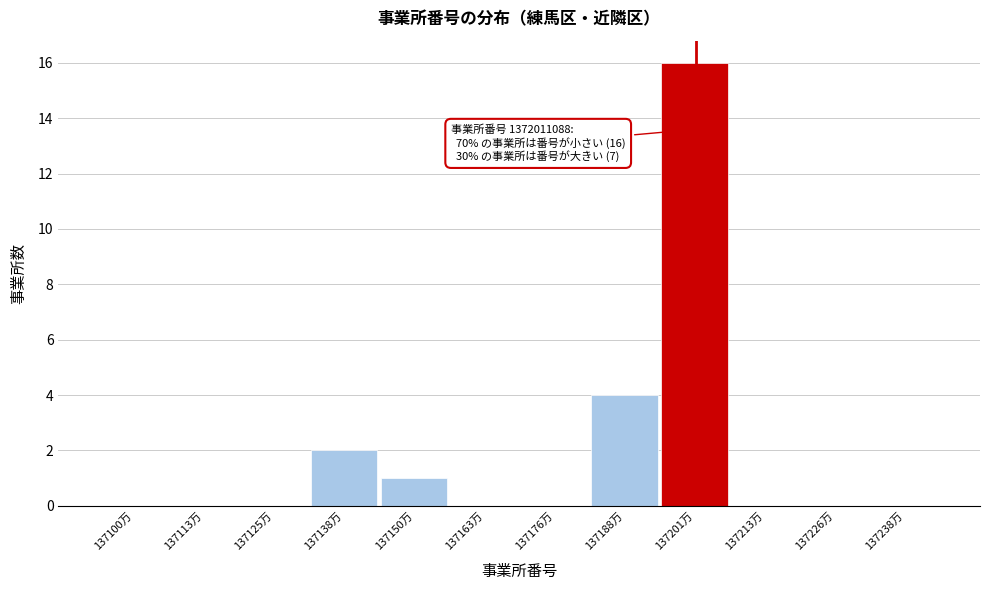

Reading left to right, extract all data points from this chart.

137100万=0	137113万=0	137125万=0	137138万=2	137150万=1	137163万=0	137176万=0	137188万=4	137201万=16	137213万=0	137226万=0	137238万=0